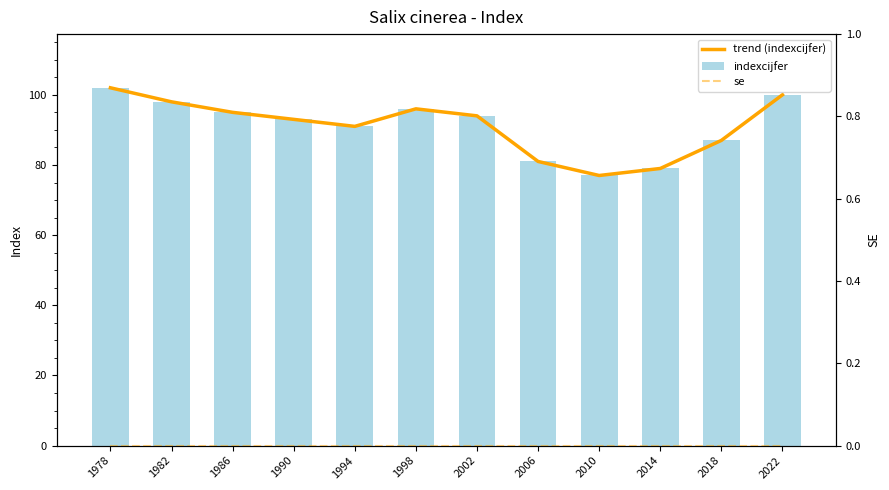

Where is trend (indexcijfer) nearest to the value 89?

1994